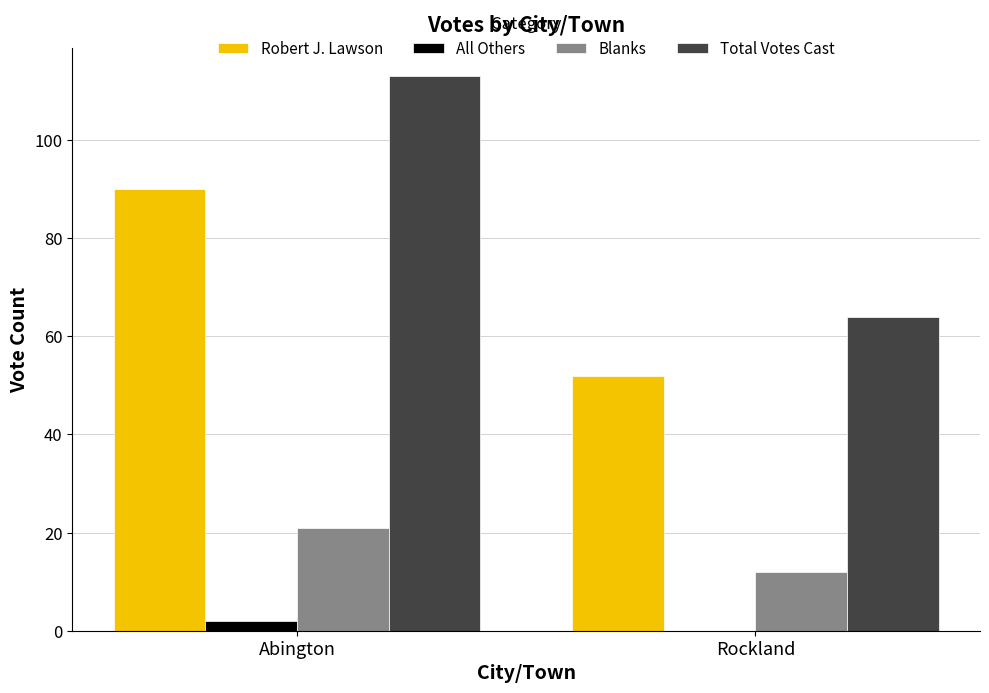

Is the value of Blanks at Abington greater than the value of Total Votes Cast at Rockland?

No